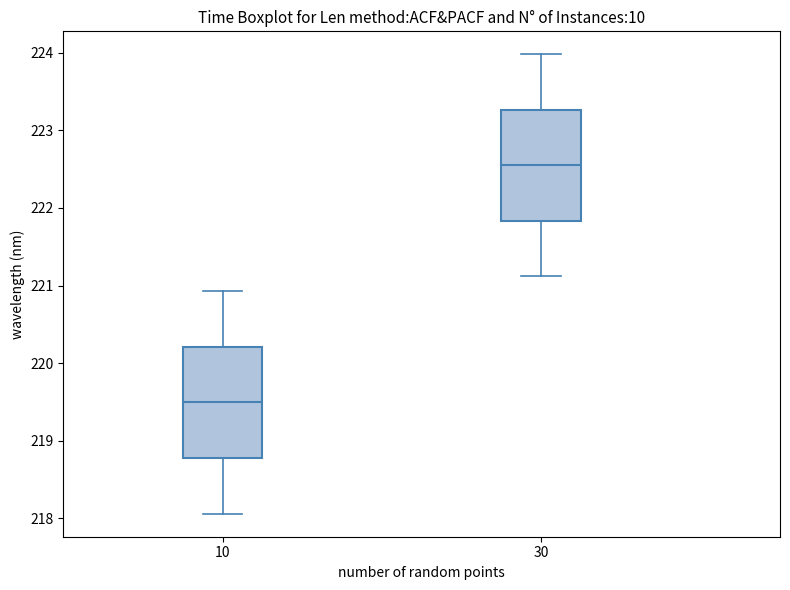

Which box's median line is the lowest?

10